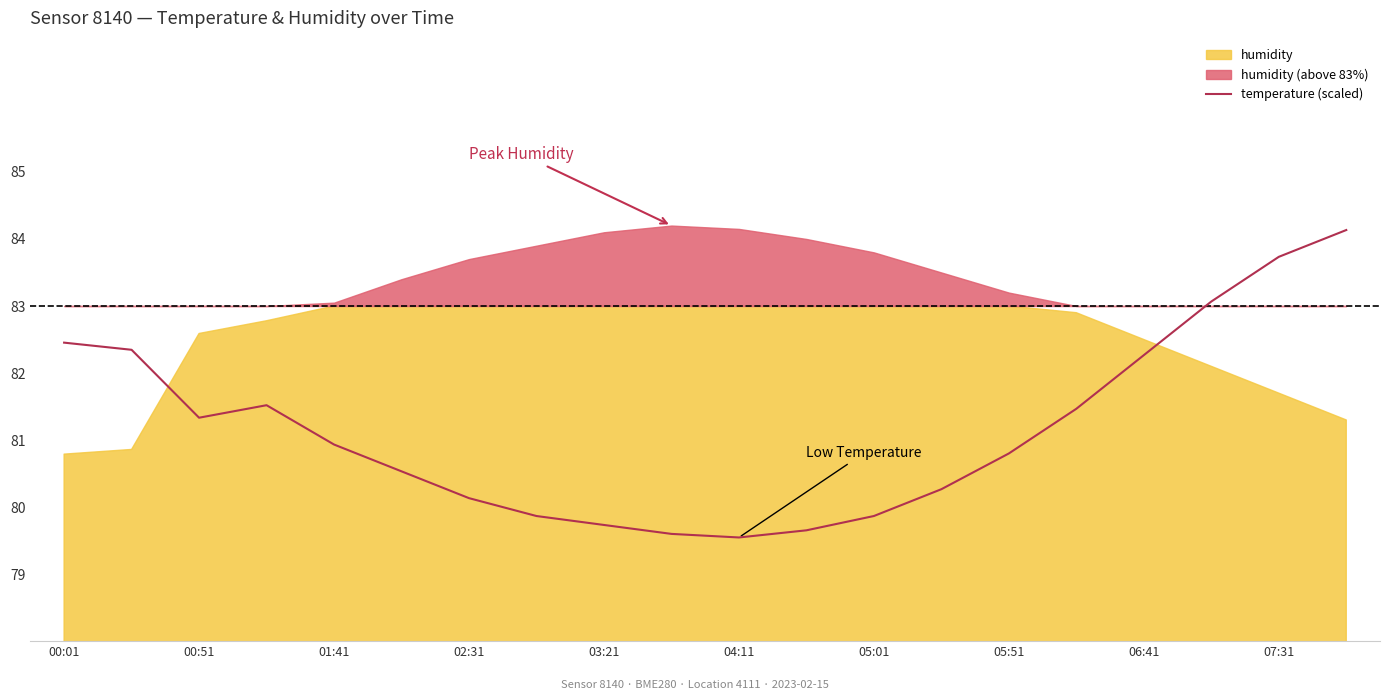

Count the number of categories in the chart.

20